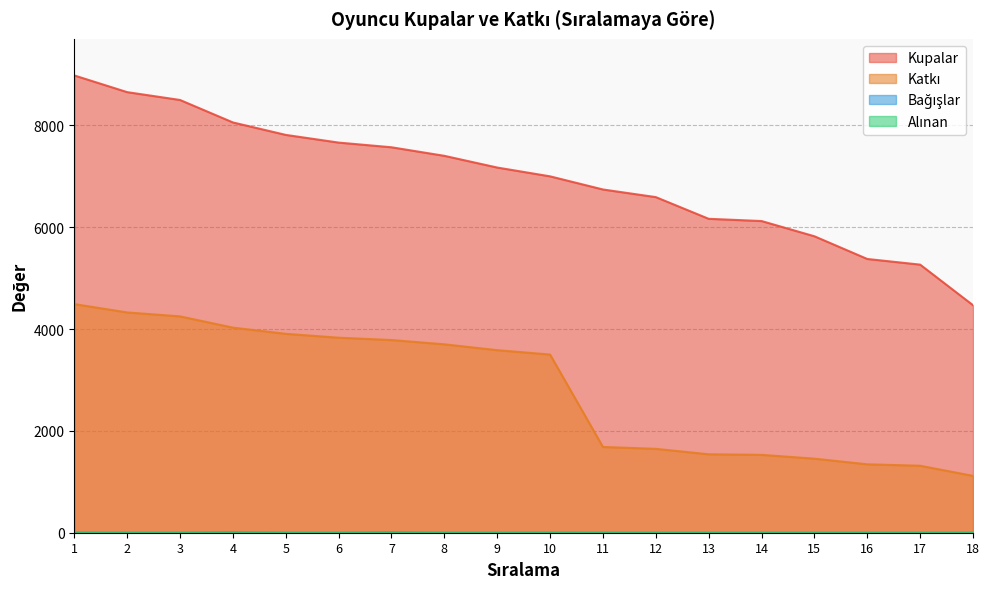

What is the sum of all Bağışlar values?

20